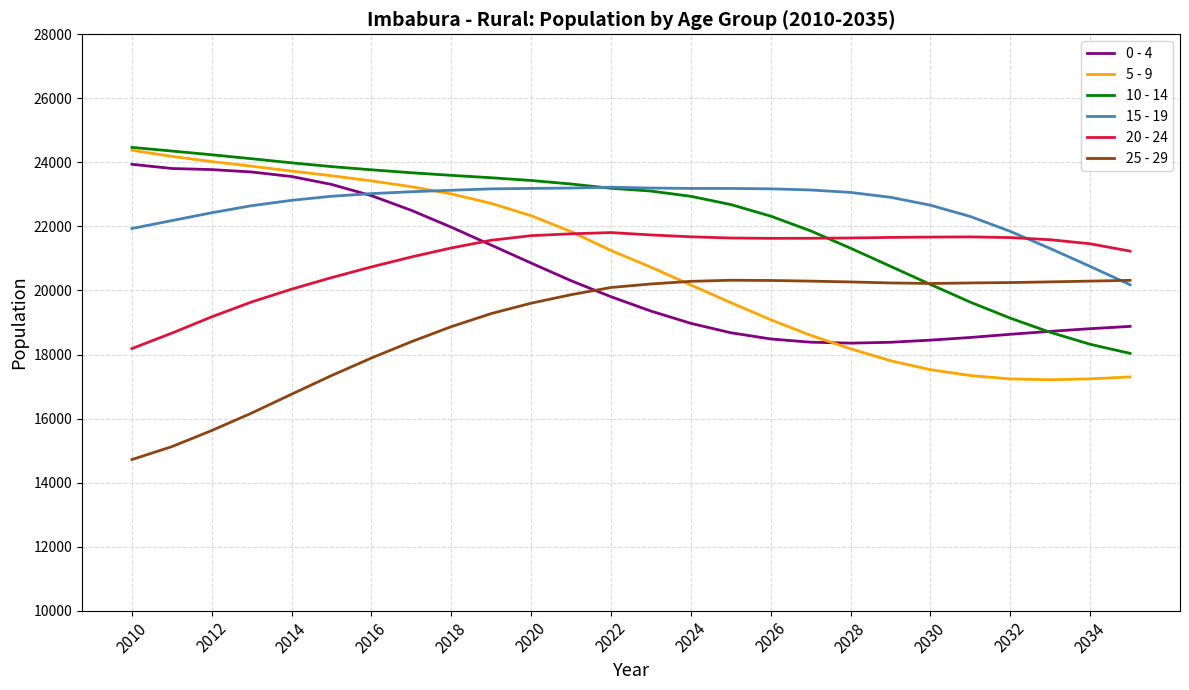

Which series has the largest range (max minus min)?

5 - 9